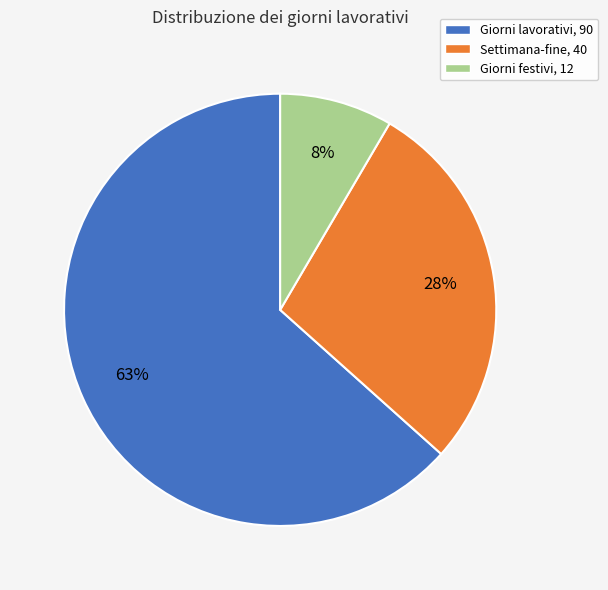

Is the sum of Giorni festivi, 12 and Giorni lavorativi, 90 greater than half?

Yes